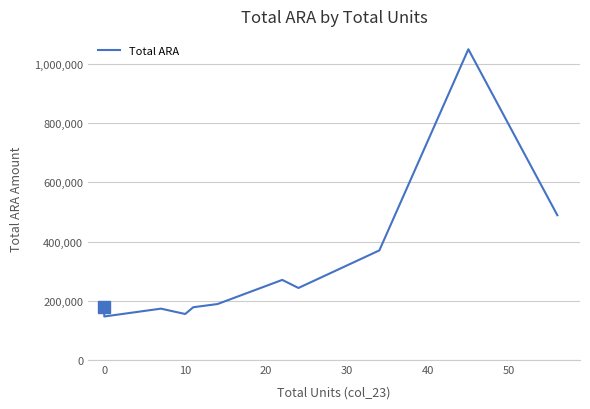

What is the change in value from 40 to 10?

+299792